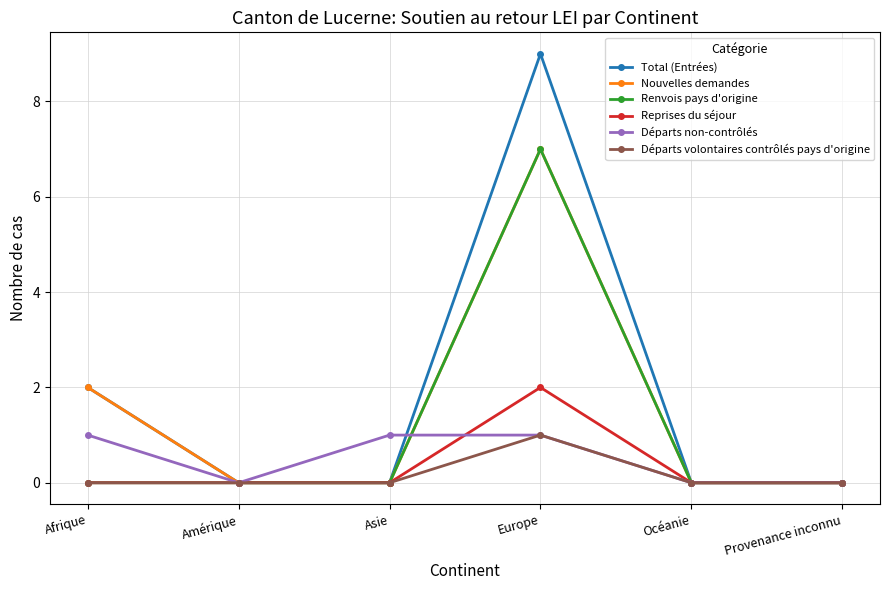

Reading right to left, extract all data points from this chart.

Total (Entrées): 0	0	9	0	0	2
Nouvelles demandes: 0	0	7	0	0	2
Renvois pays d'origine: 0	0	7	0	0	0
Reprises du séjour: 0	0	2	0	0	0
Départs non-contrôlés: 0	0	1	1	0	1
Départs volontaires contrôlés pays d'origine: 0	0	1	0	0	0